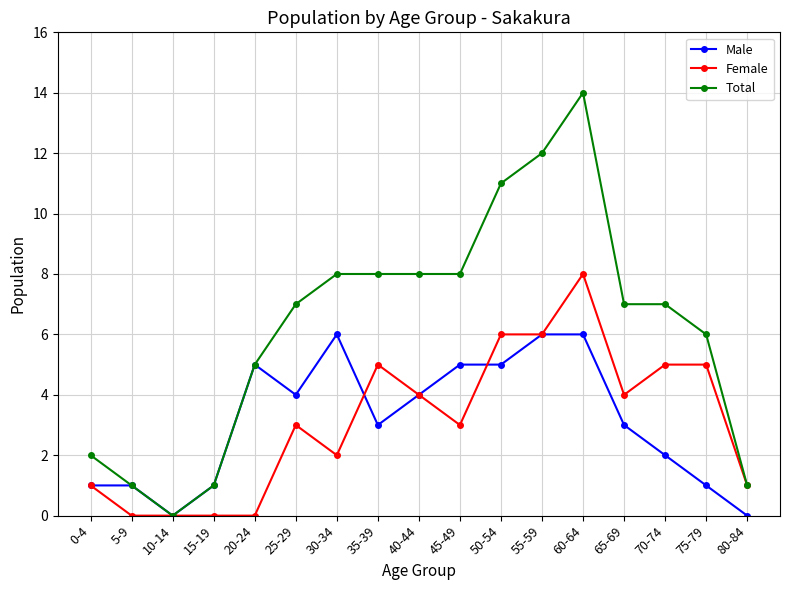

Reading right to left, transcribe all the data shown in this chart.

Male: 0	1	2	3	6	6	5	5	4	3	6	4	5	1	0	1	1
Female: 1	5	5	4	8	6	6	3	4	5	2	3	0	0	0	0	1
Total: 1	6	7	7	14	12	11	8	8	8	8	7	5	1	0	1	2